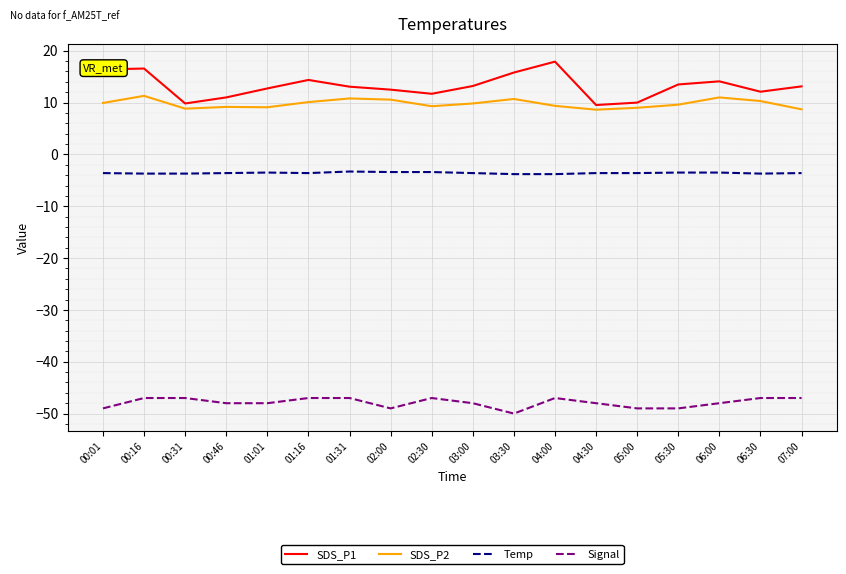

What is the spread (max minus min) of values at 02:00?

61.5